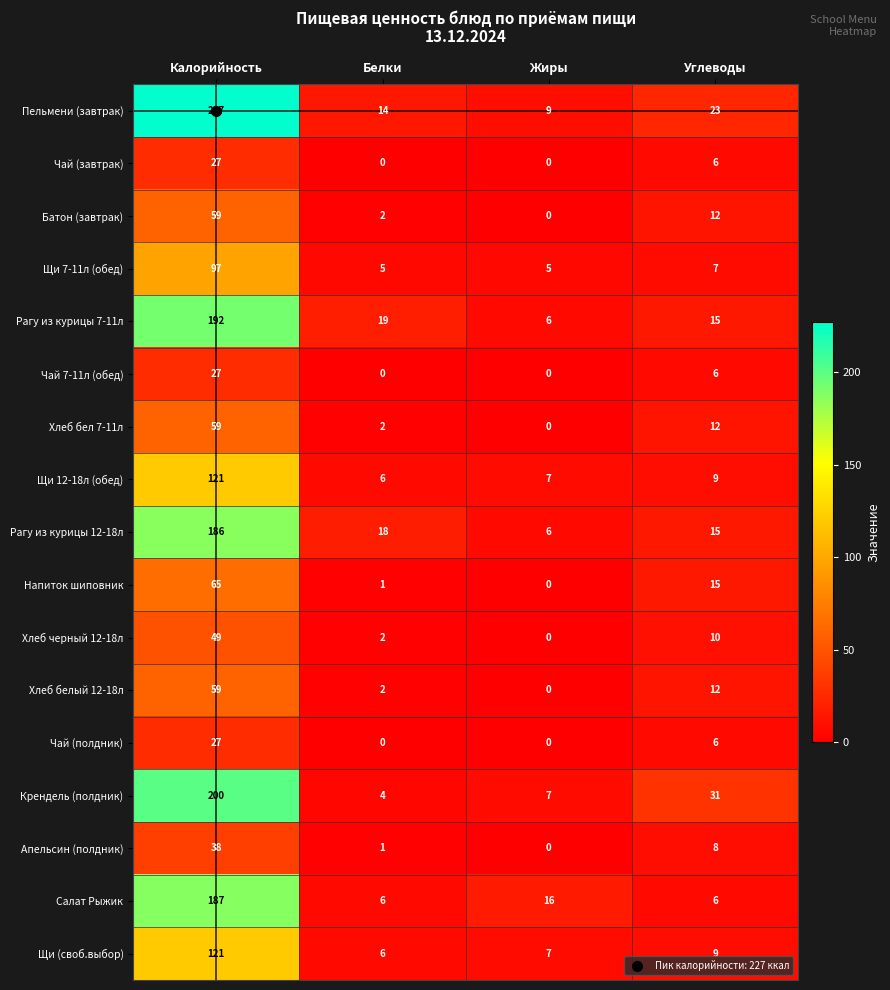

What is the difference between the highest and lowest values at Калорийность?

200